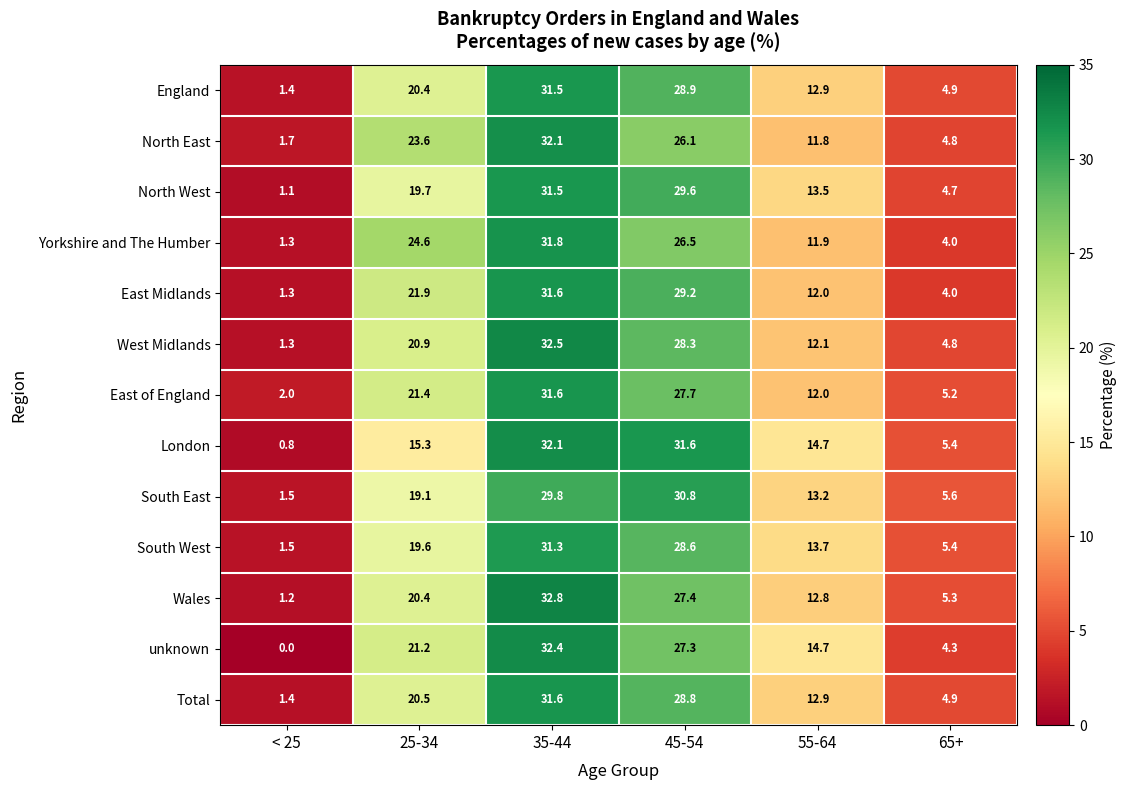

At which category is the sum across all series the highest?

35-44